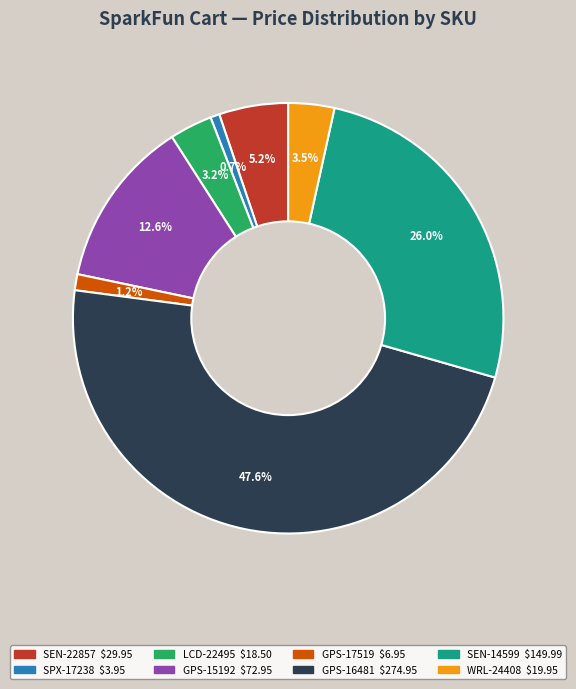

Count the number of slices in the pie.

8